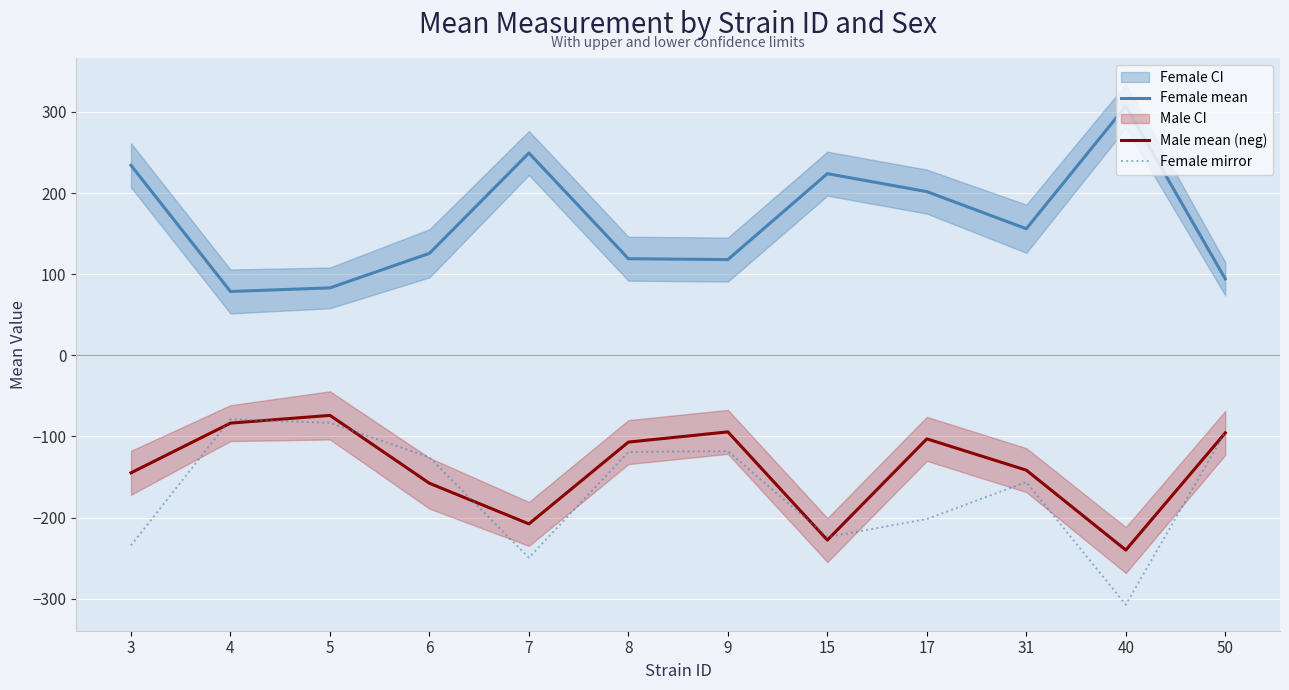

What is the difference between the maximum and minimum values in the Female mirror series?

228.6